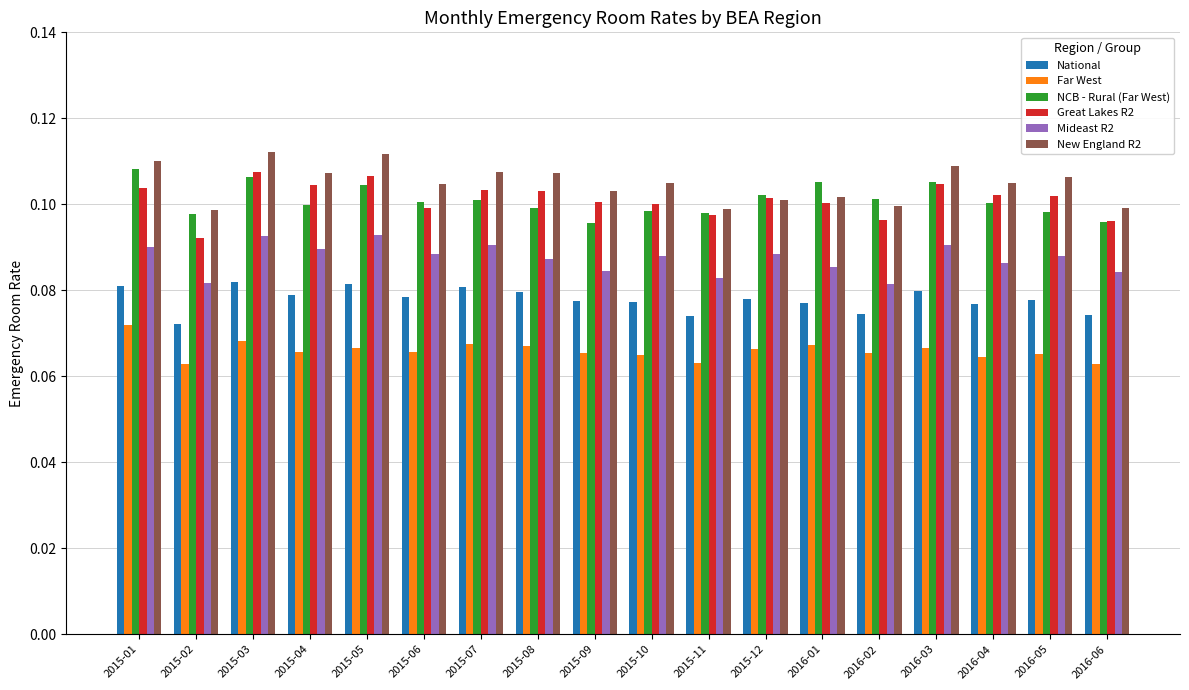

What is the label of the 7th bar from the right?

2015-12